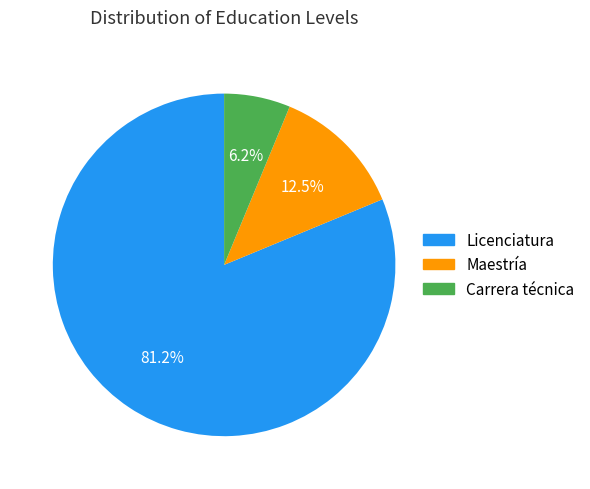

How many slices are in this pie chart?

3